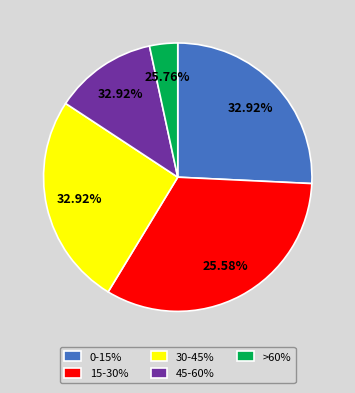

To the nearest percent, what is the average slice percentage?

20%